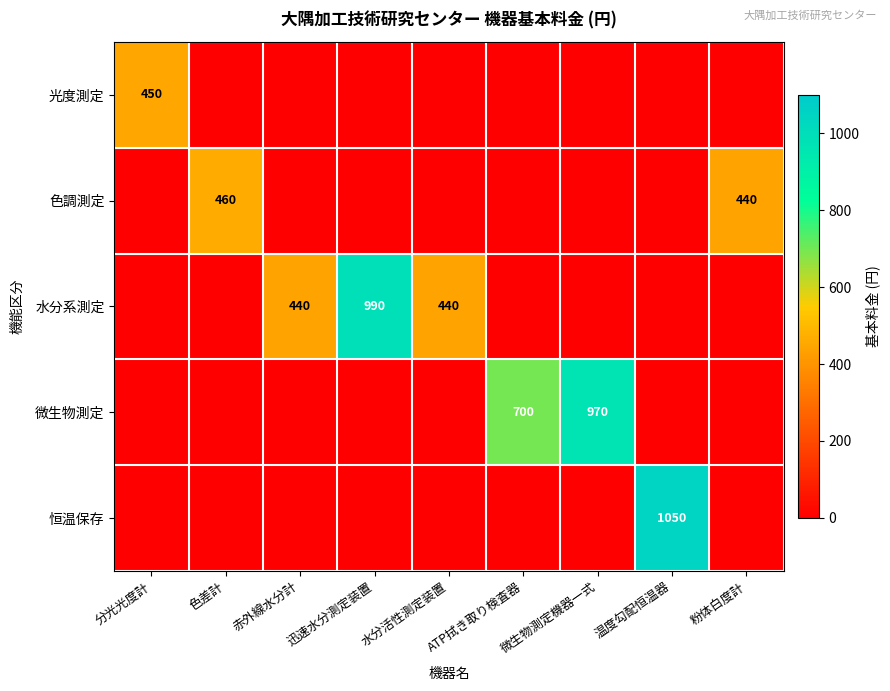

Is it true that 水分系測定 equals 131 at 水分活性測定装置?

False